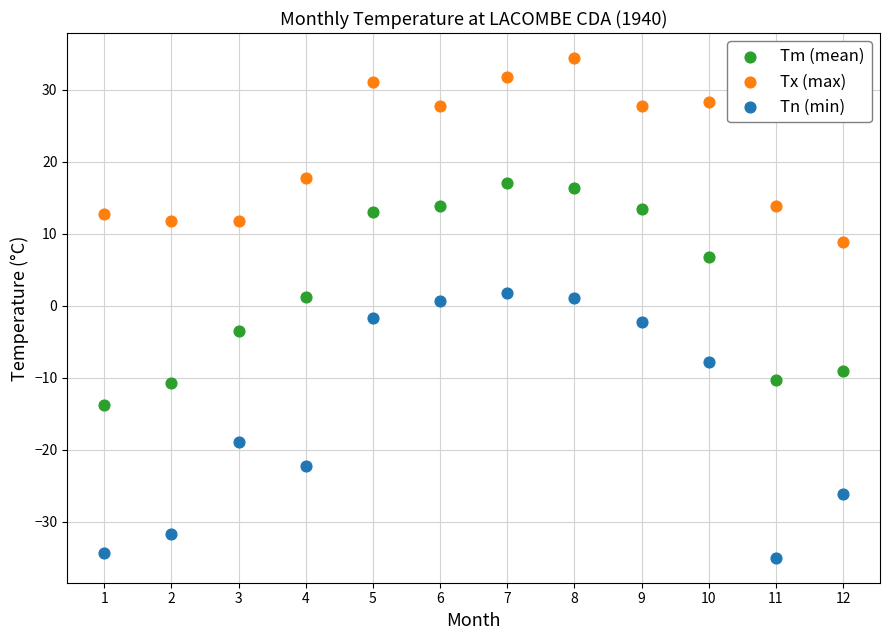

In the Tx (max) series, what Y value is closest to 21?

17.8